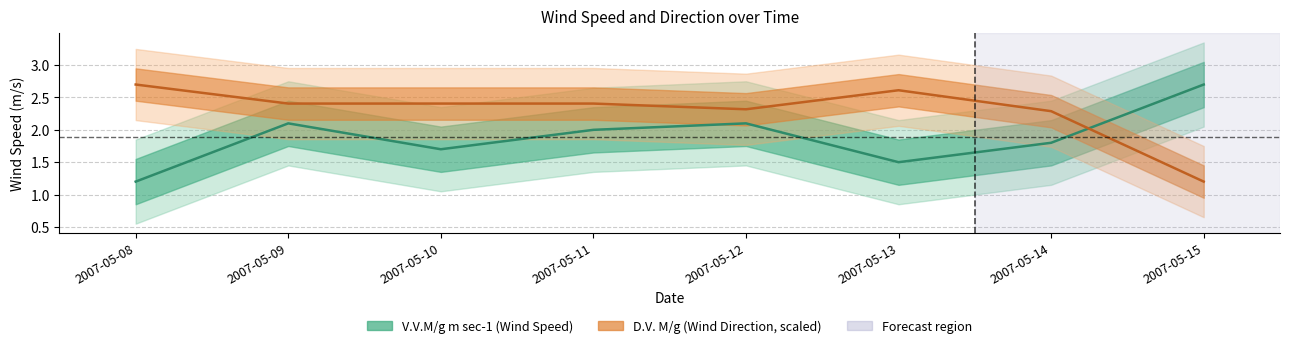

At which label does V.V.M/g m sec-1 reach its minimum?

2007-05-08